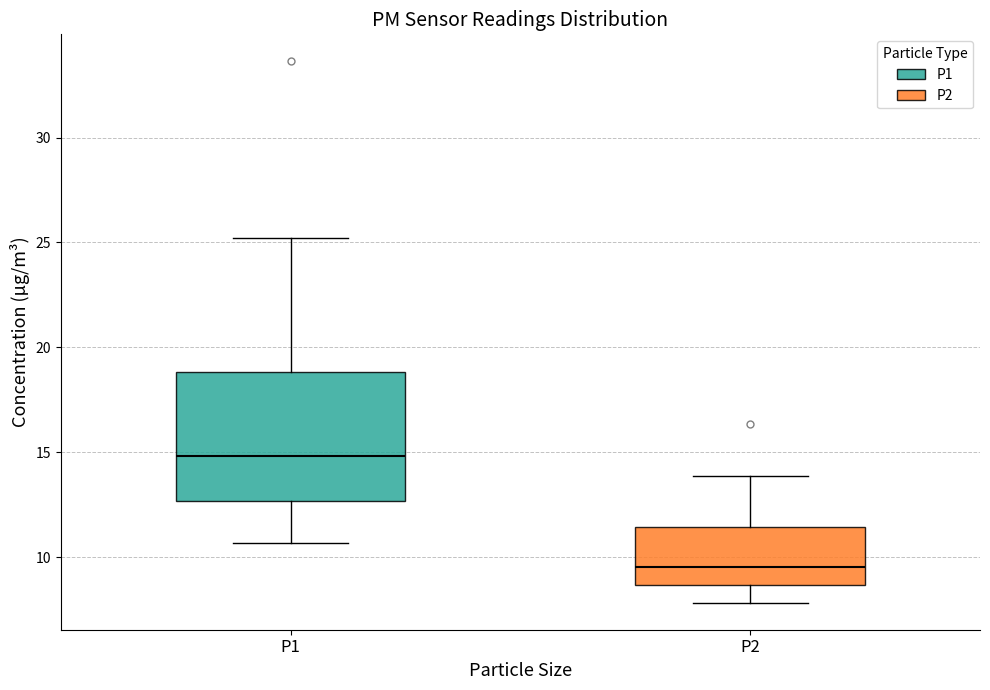

Reading left to right, transcribe this box plot: for each box, give where its median line is, the range the box spans, and where its two whiskers end, as read against the y-axis. The values are not printed on the chart, so give them approximately, as read against the axis.

P1: median 15.0, box 12.5 to 19.0, whiskers 10.5 to 25.0
P2: median 9.5, box 8.5 to 11.5, whiskers 8.0 to 14.0